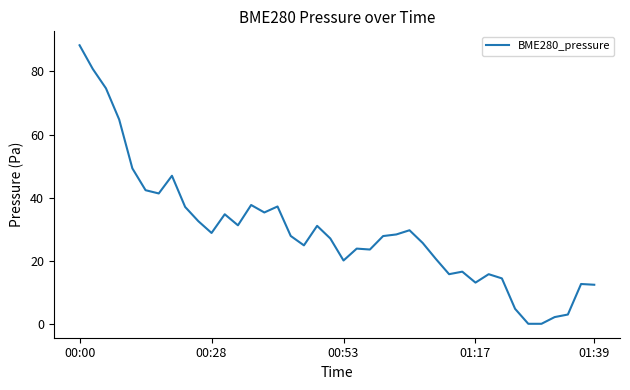

What is the difference between the maximum and minimum values?

88.3